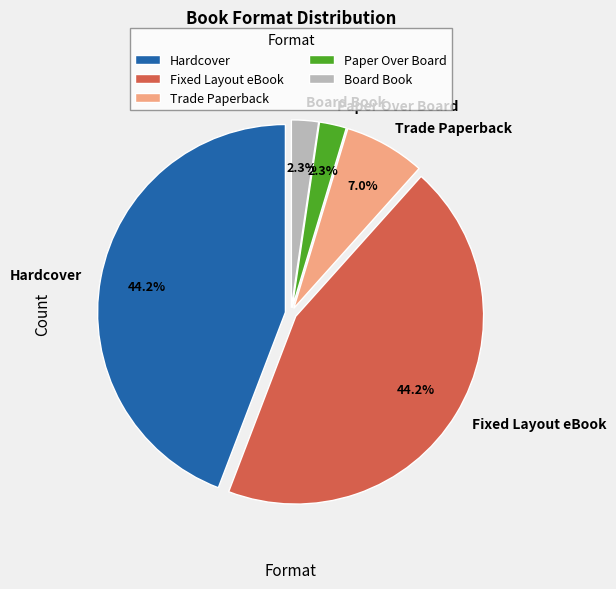

What is the total percentage of Paper Over Board and Trade Paperback?

9.3%